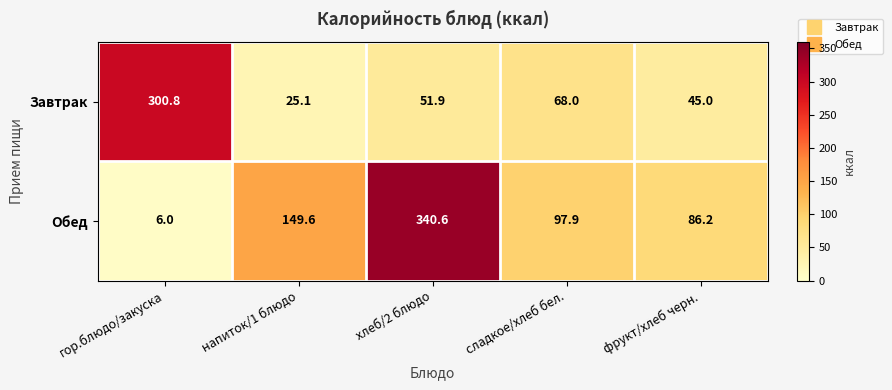

List the series in order of their peak value, highest first.

Обед, Завтрак